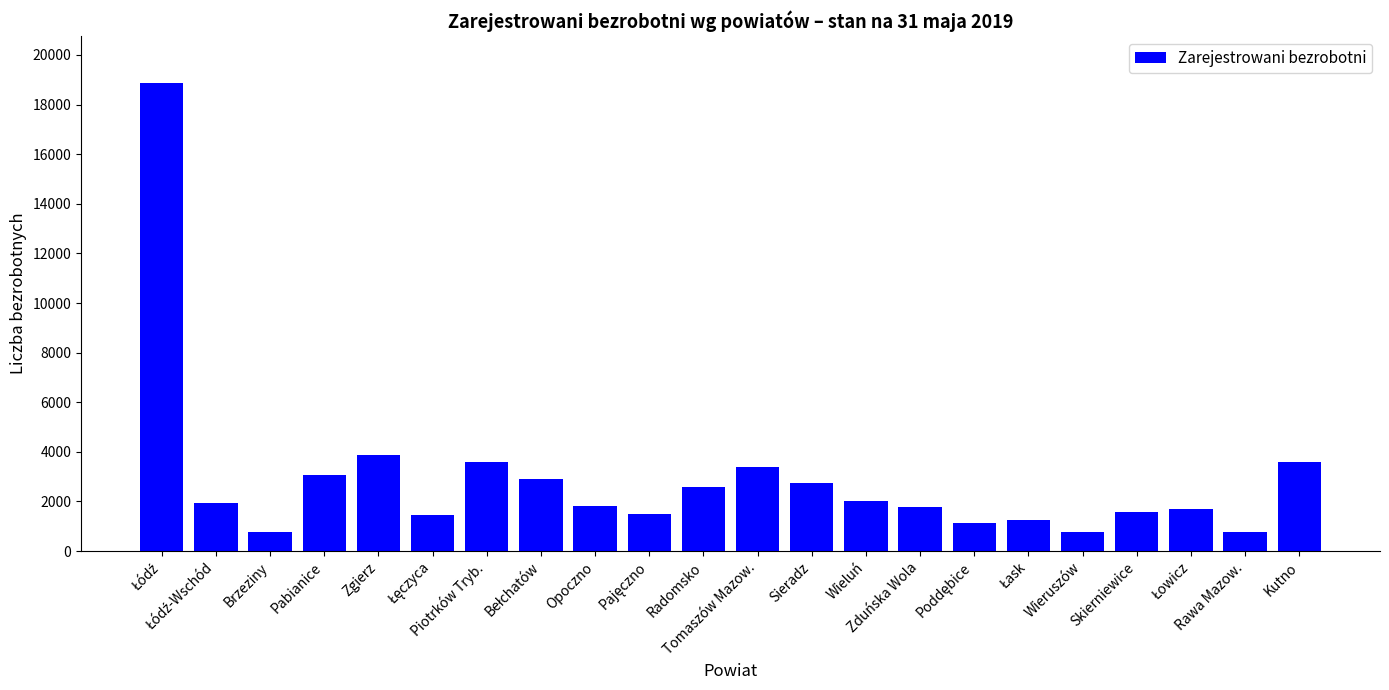

What is the minimum value shown in the chart?

767